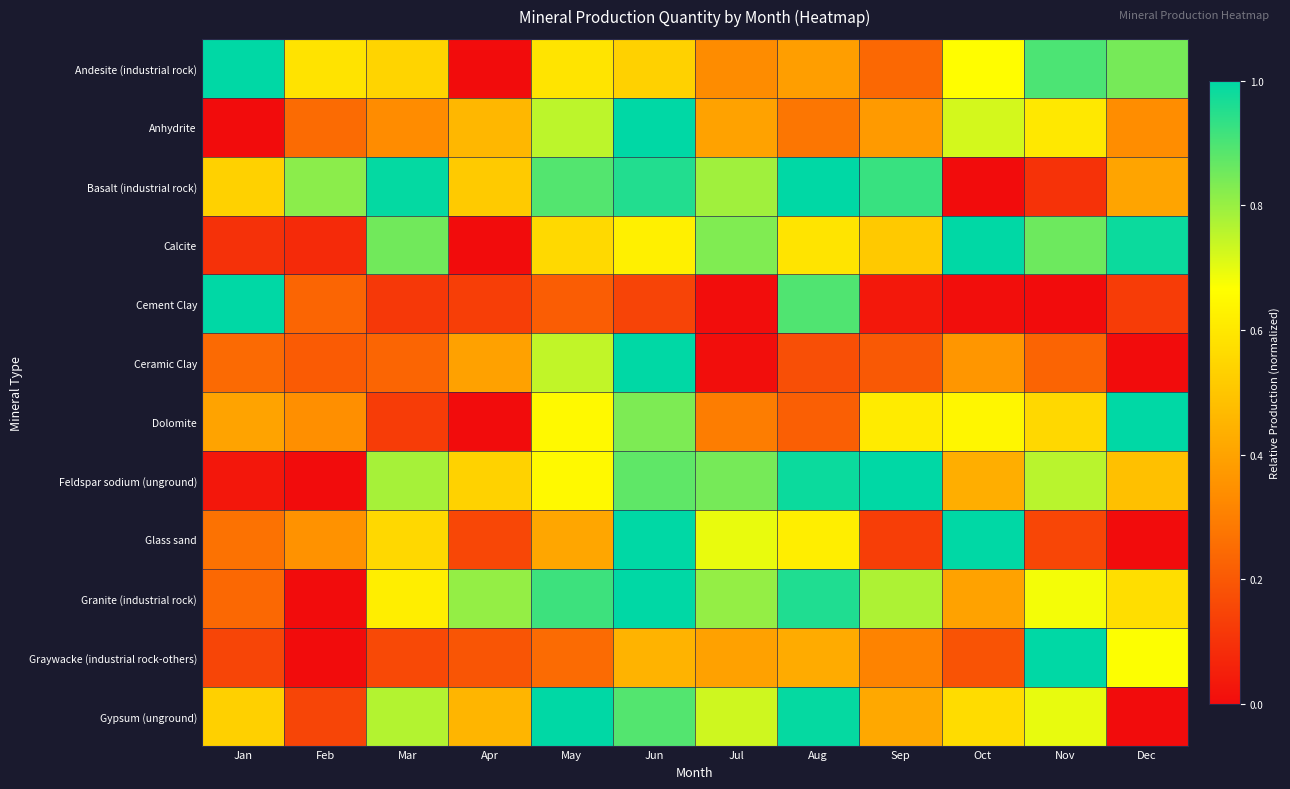

At which category is the sum across all series the highest?

Jun